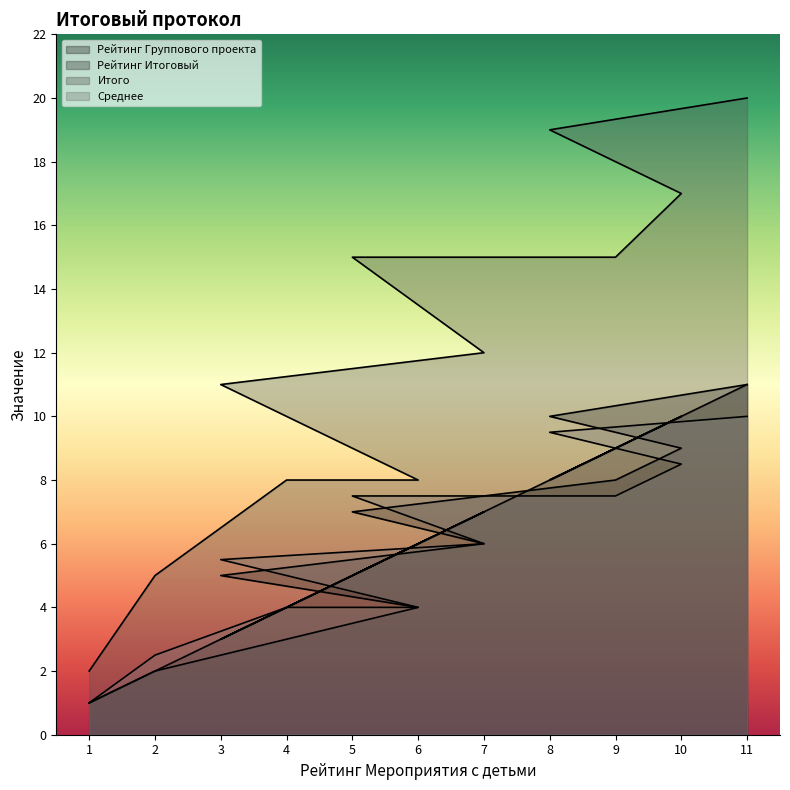

What is the minimum value shown in the chart?

1.0